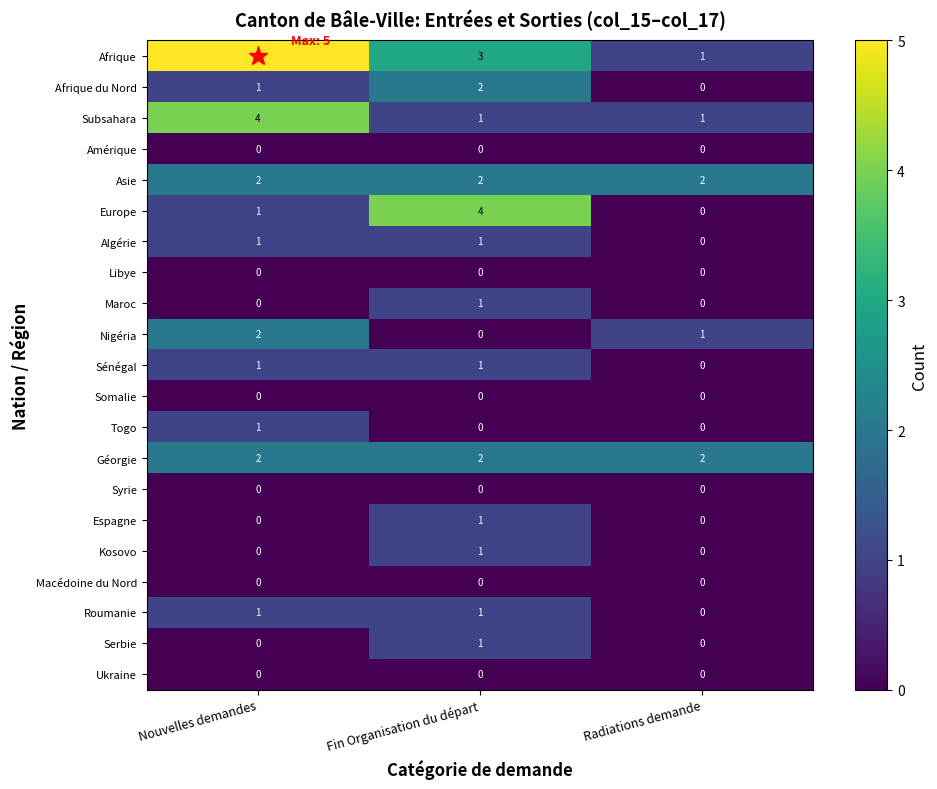

Which category has the highest value across all series?

Nouvelles demandes